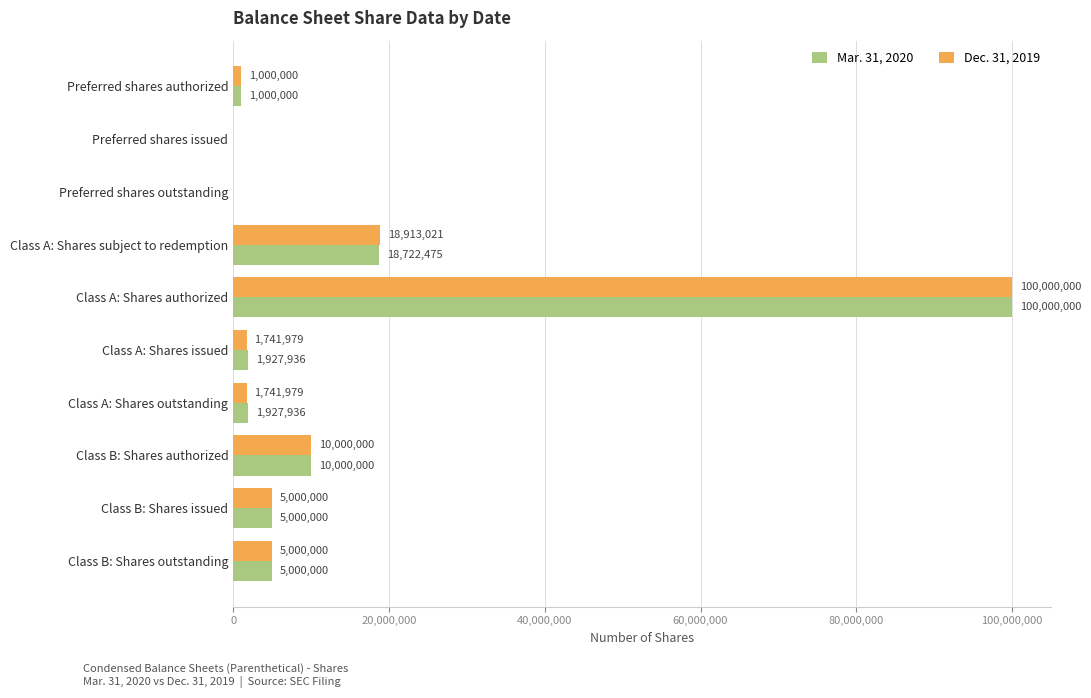

Count the number of categories in the chart.

10